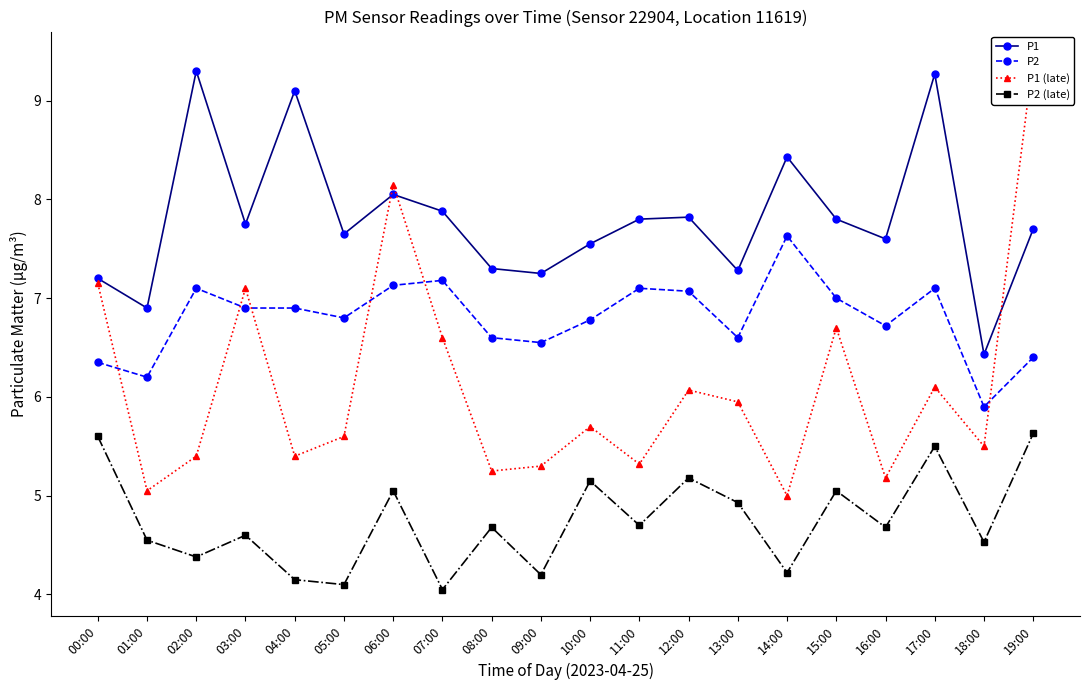

What is the difference between the maximum and second lowest values in the P2 (late) series?

1.5